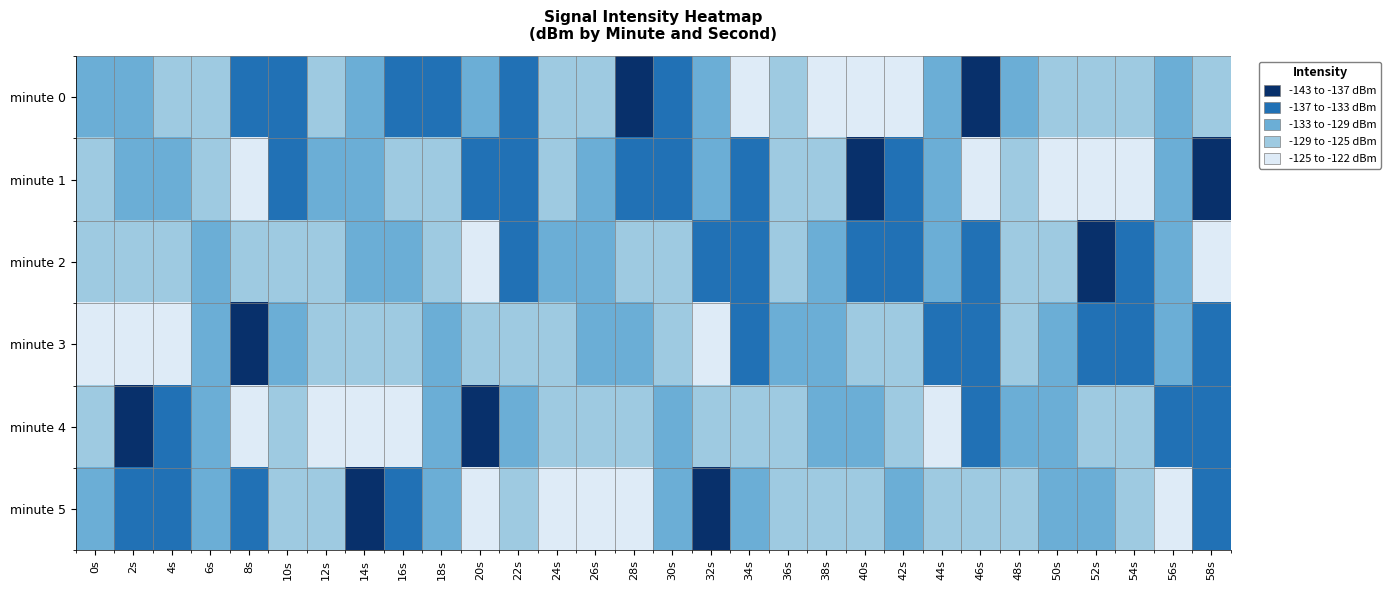

What is the total value across all series at 32s?

-787.0